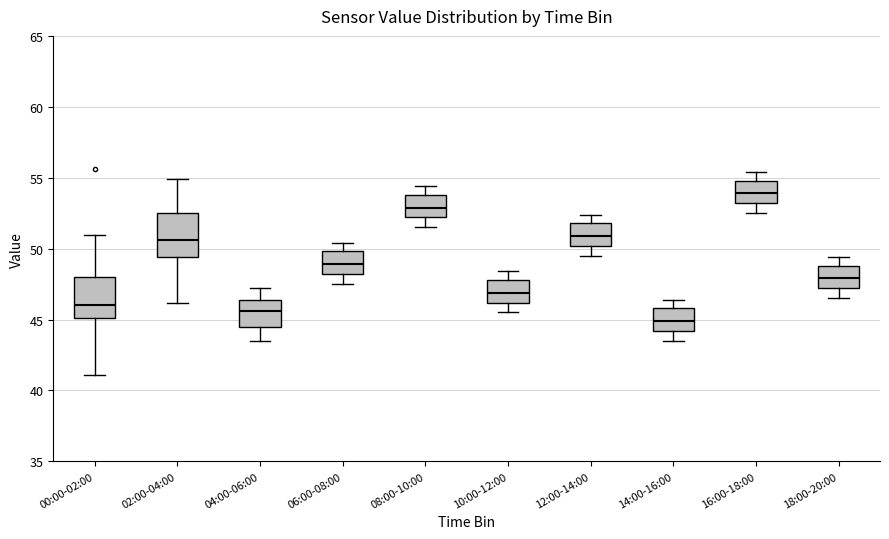

Where is the lower edge of the box for 14:00-16:00 on the y-axis? The values are not printed on the chart, so give them approximately, as read against the axis.

44.0